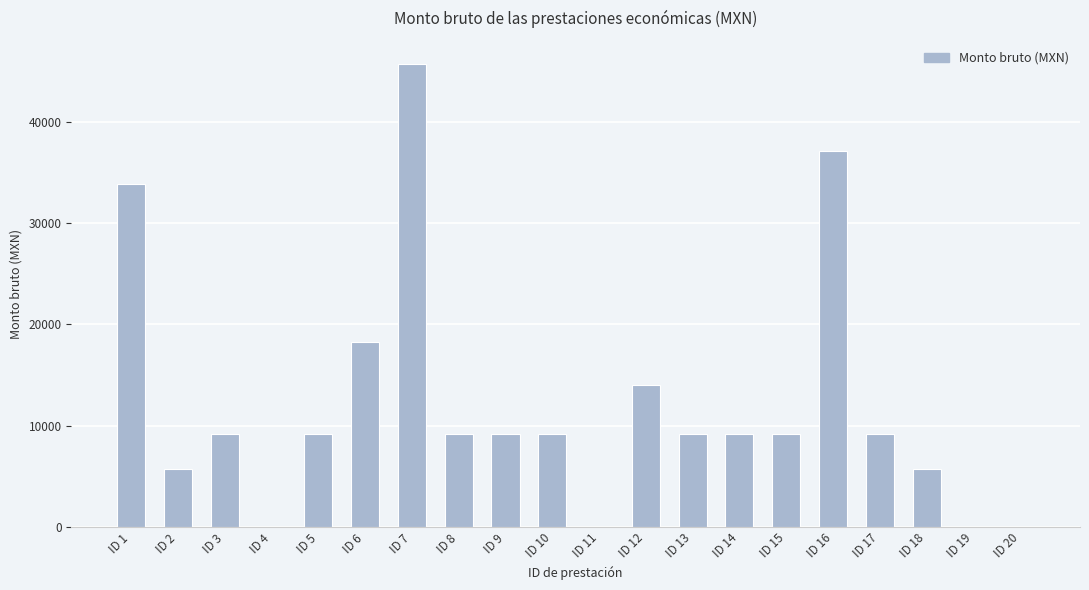

Are the bars grouped side by side (vs. stacked)?

No